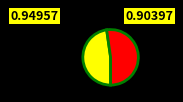

Does any single category account for the majority?

Yes